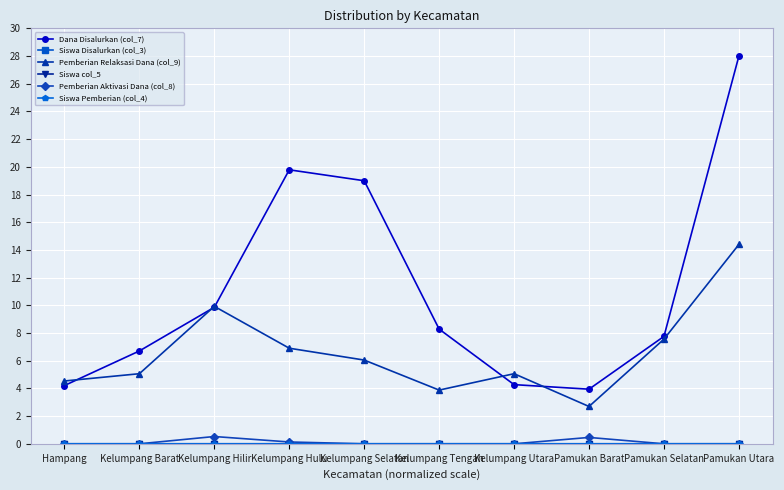

How many values in the Pemberian Relaksasi Dana (col_9) series exceed 6?

5